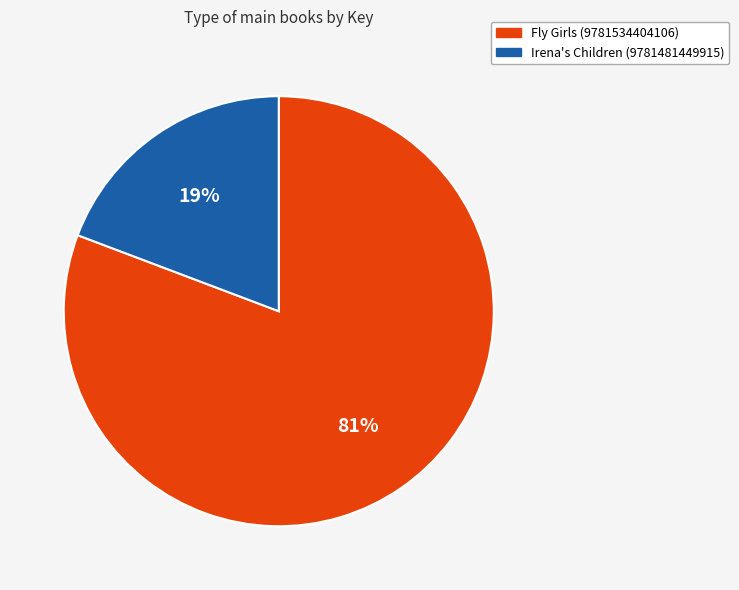

True or false: Fly Girls (9781534404106) accounts for 81% of the total.

True